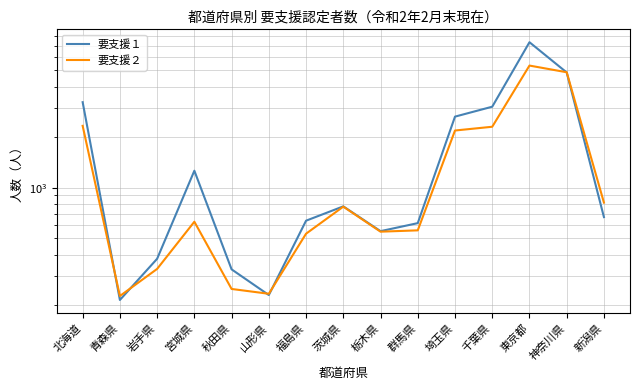

Count the number of data series in this chart.

2